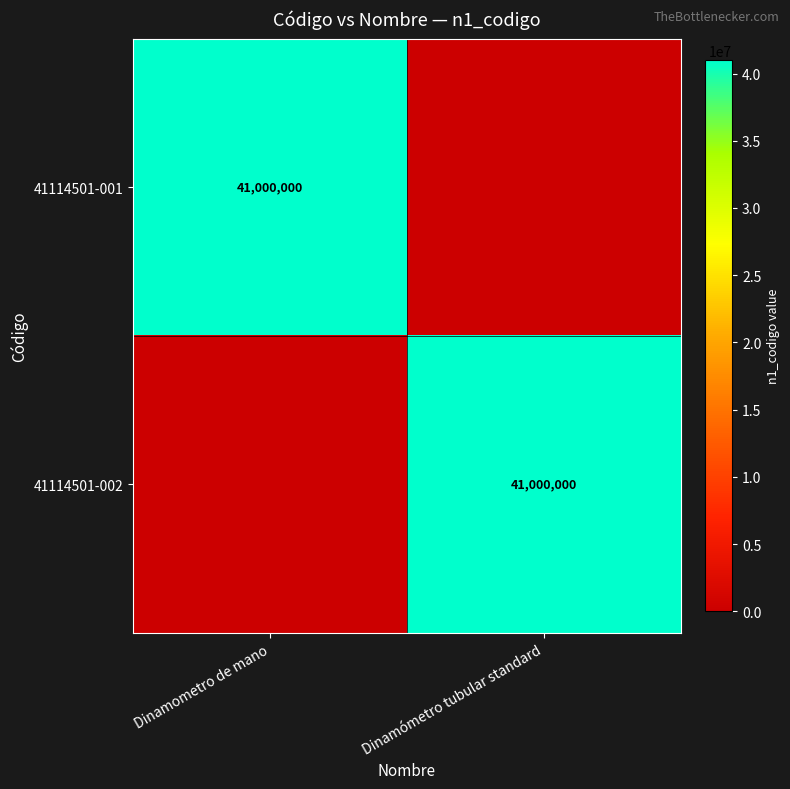

Is it true that 41114501-001 equals 27269359 at Dinamometro de mano?

False